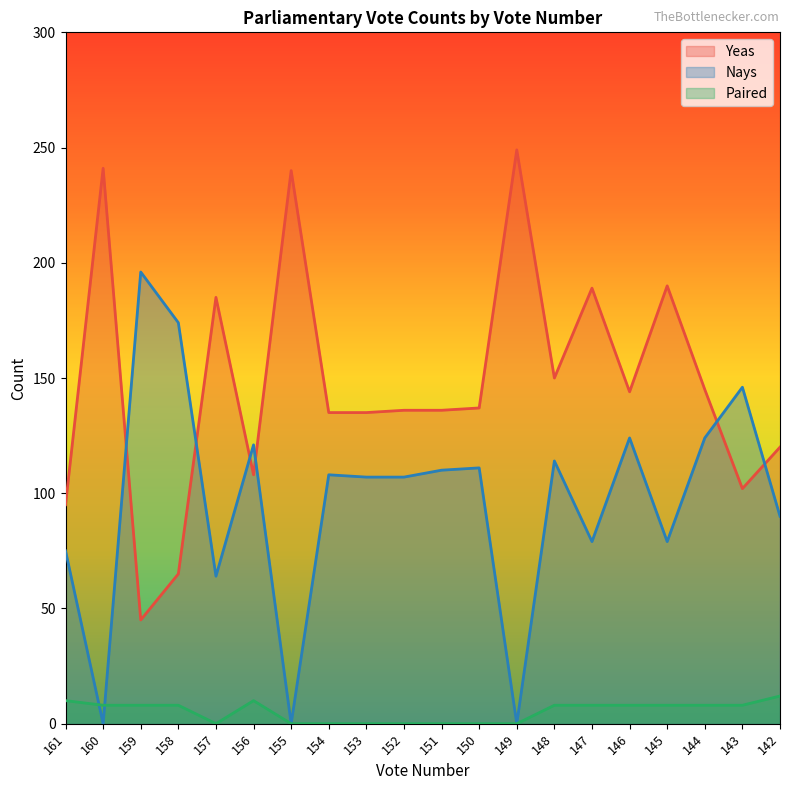

What is the difference between the Paired values at 142 and 146?

4